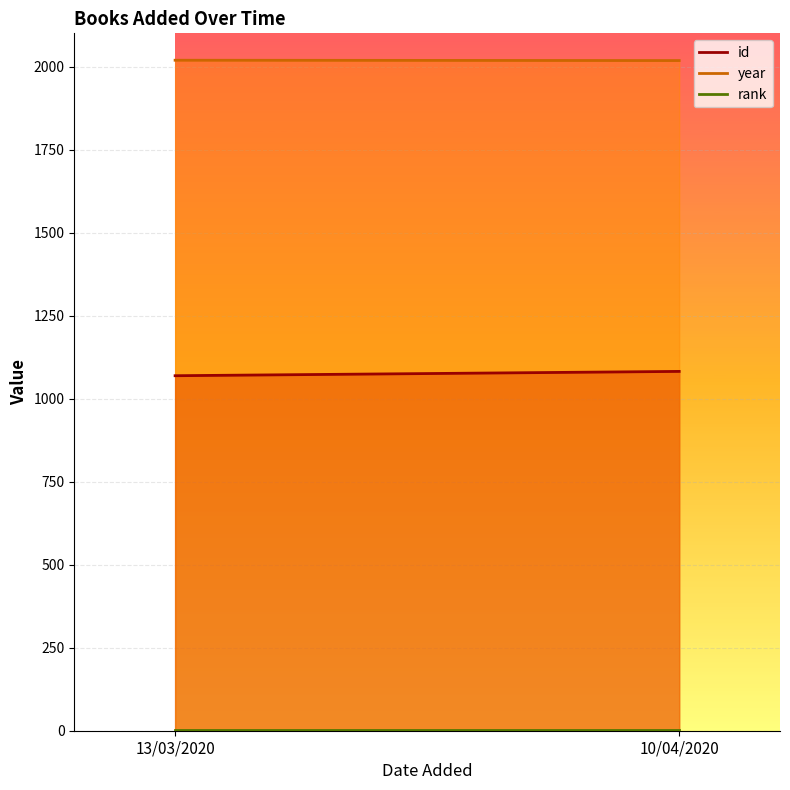

Which series changed the most between 13/03/2020 and 10/04/2020?

id